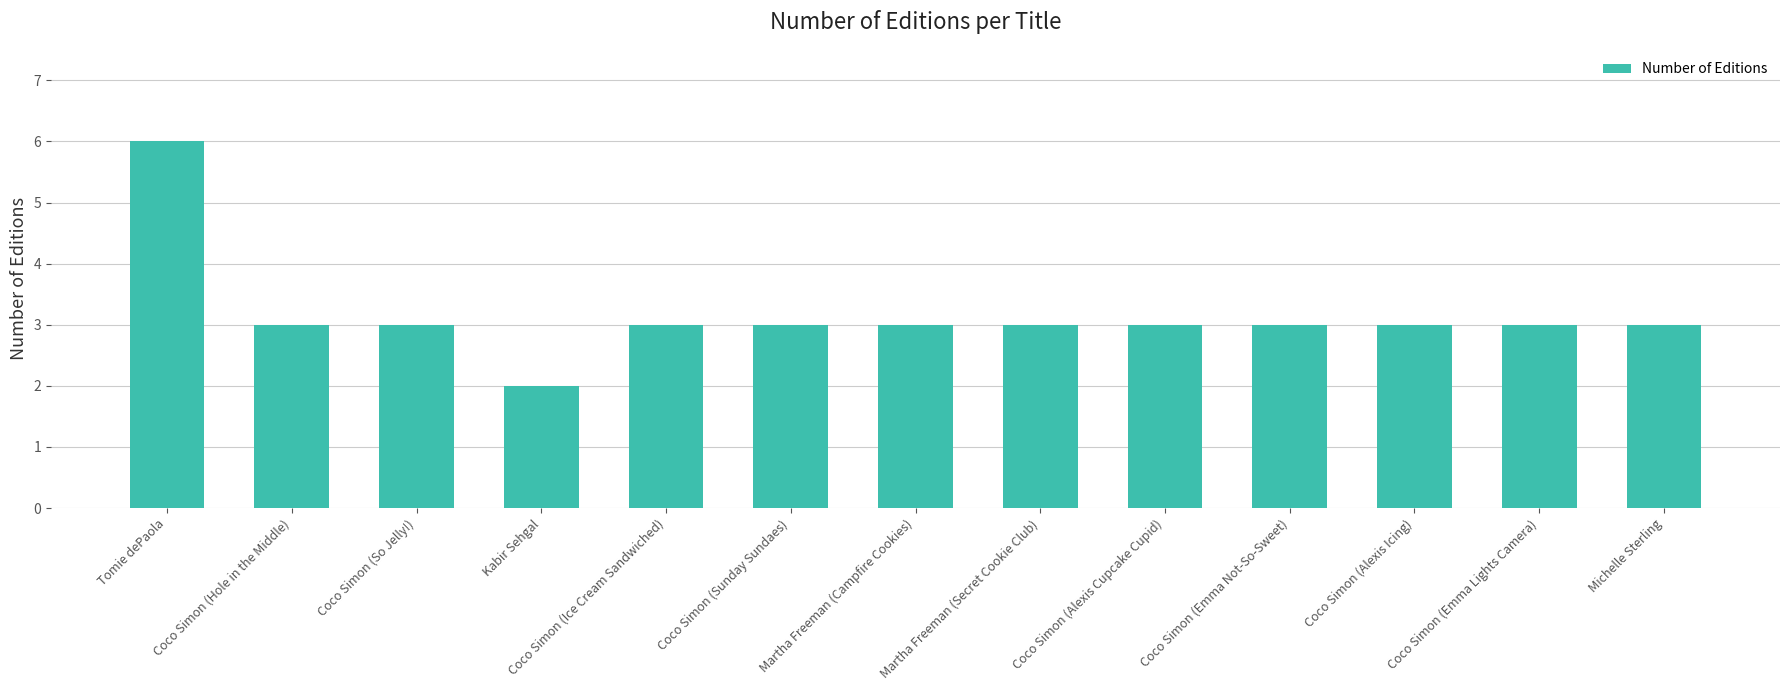

Reading left to right, list all the values displayed in this chart.

6	3	3	2	3	3	3	3	3	3	3	3	3